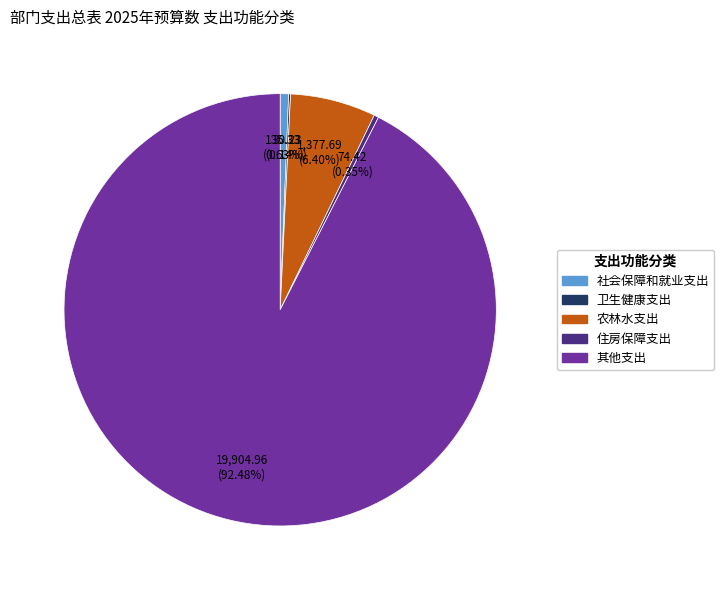

What is the ratio of the value at 农林水支出 to the value at 社会保障和就业支出?

10.2